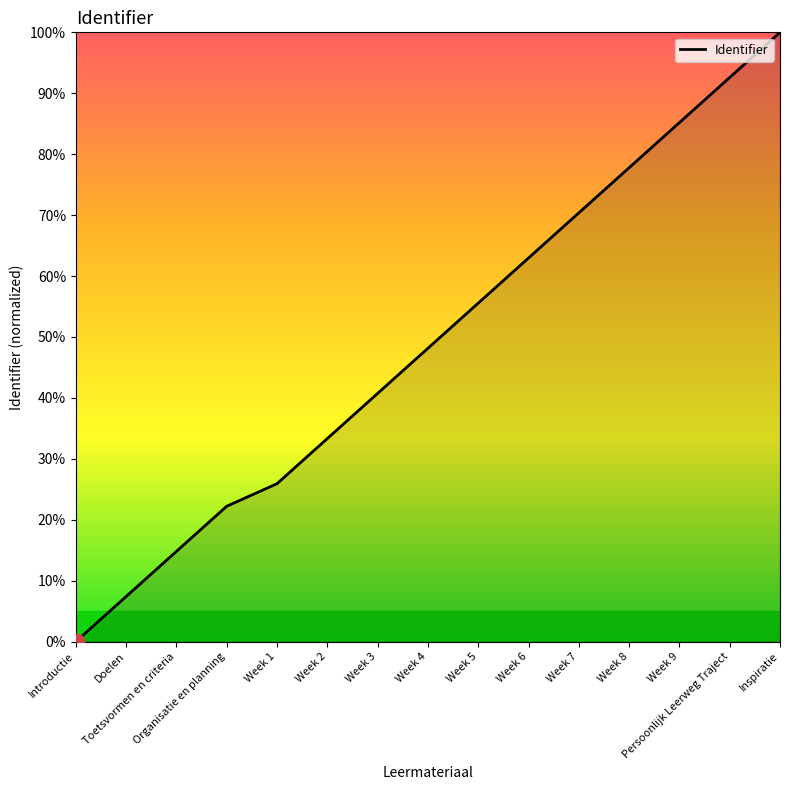

What is the difference between the maximum and minimum values?

100.0